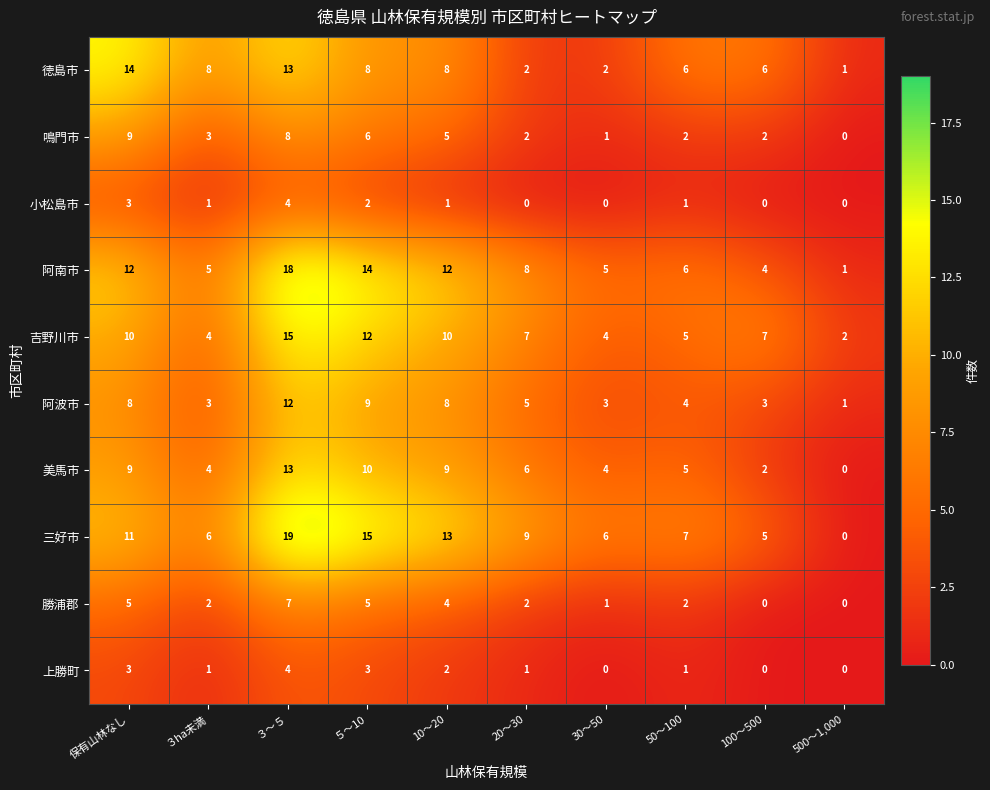

True or false: 美馬市 has a value of 1 at 100～500.

False